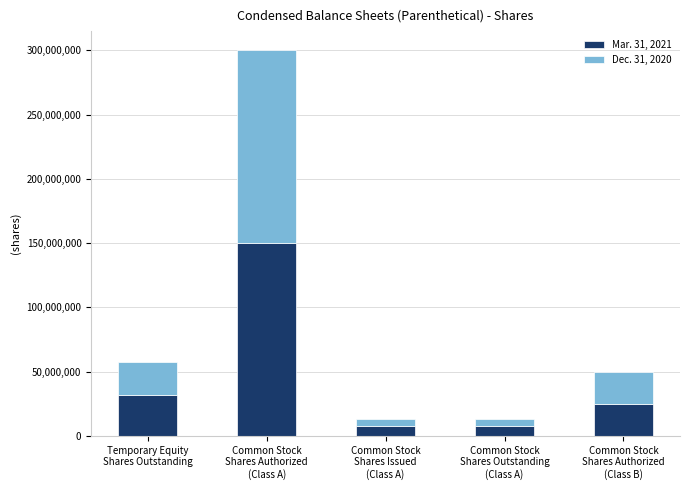

What is the sum of all Mar. 31, 2021 values?

222437500